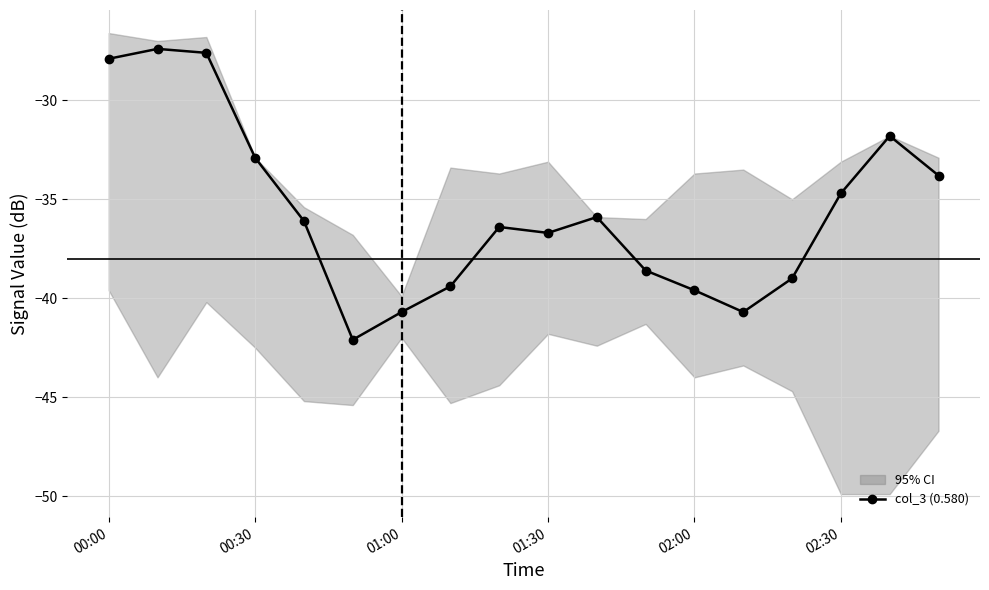

The value of col_3 (0.580) at 02:30 is -48.0. True or false?

False